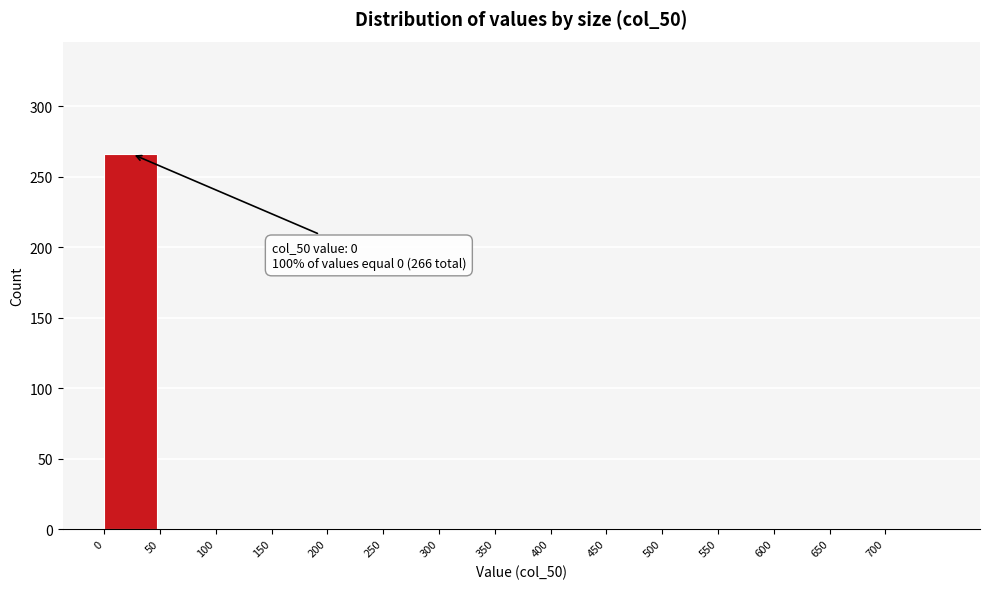

Over which range of the x-axis is the bar tallest?

0 to 50